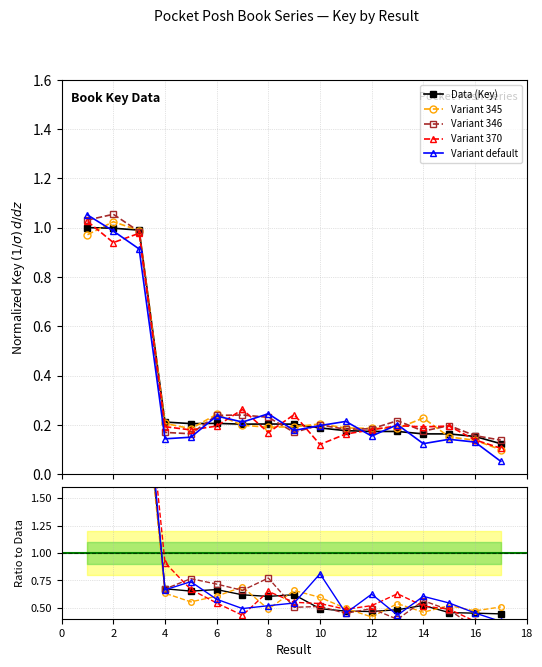

Does the chart have visible grid lines?

Yes